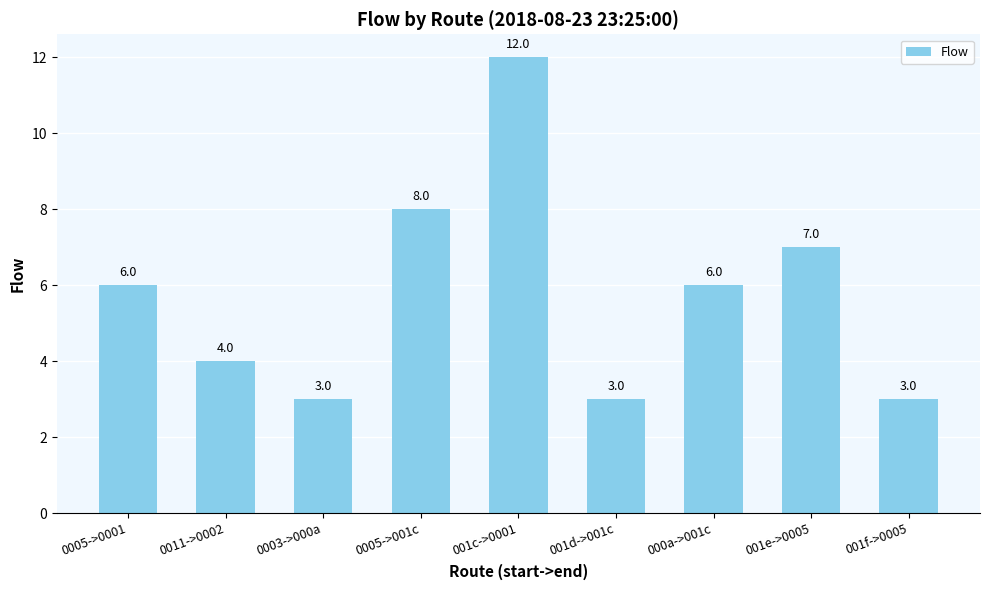

What is the minimum value shown in the chart?

3